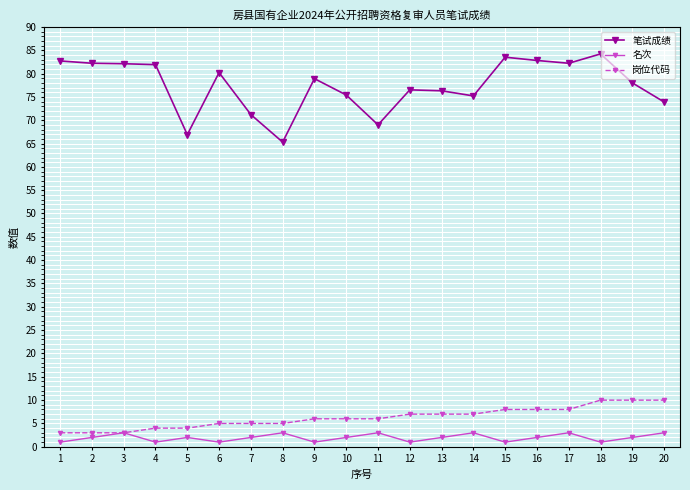

What is the value of the 岗位代码 point at the 7th from the left?

5.0